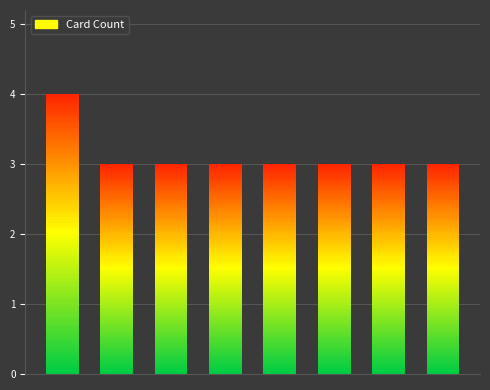

What is the average value?

3